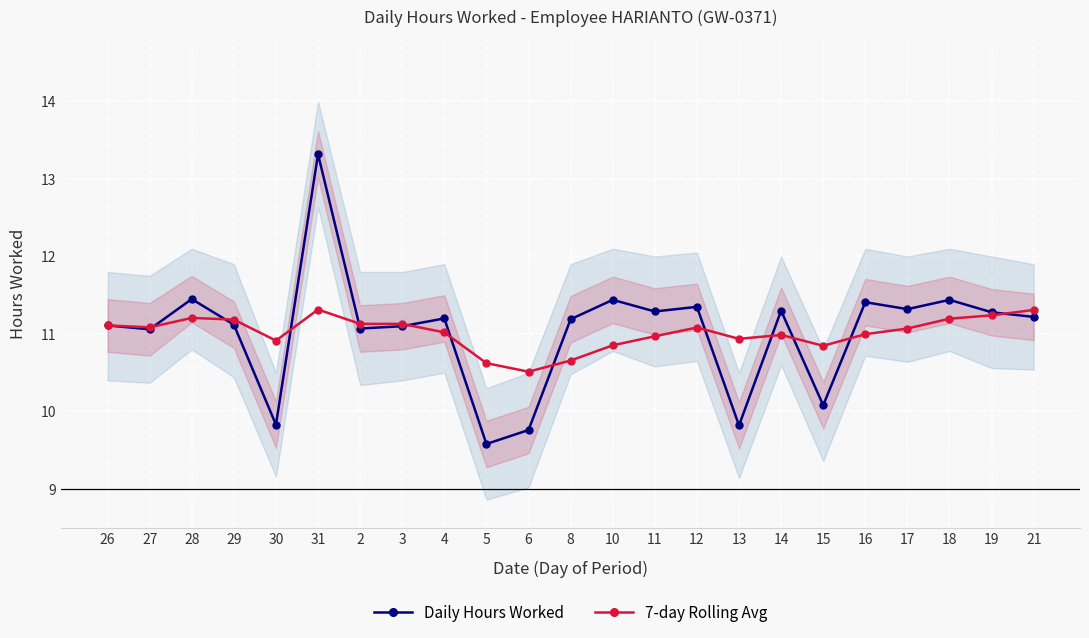

What position from the right is 19?

2